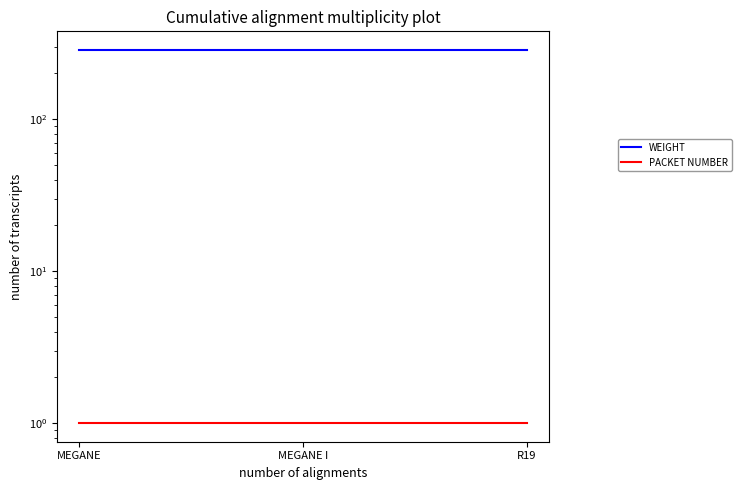

At how many categories does at least one series exceed 258?

3